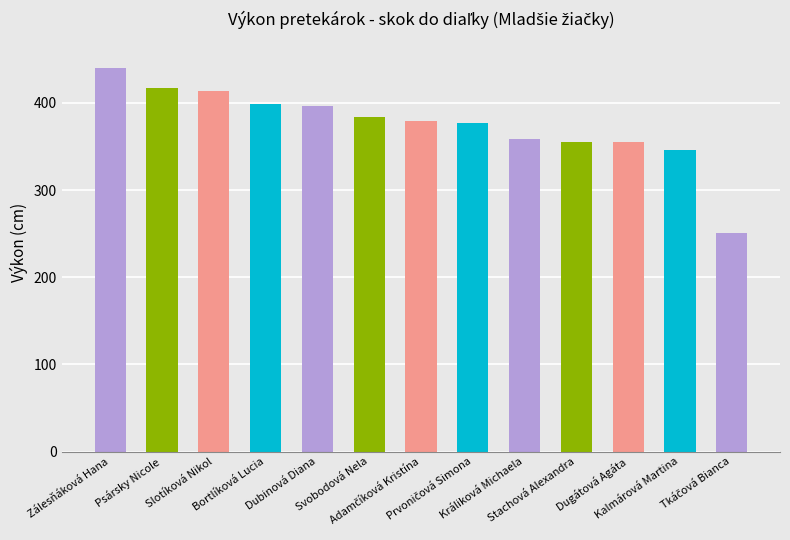

What is the difference between the values at Zálesňáková Hana and Prvoničová Simona?

63